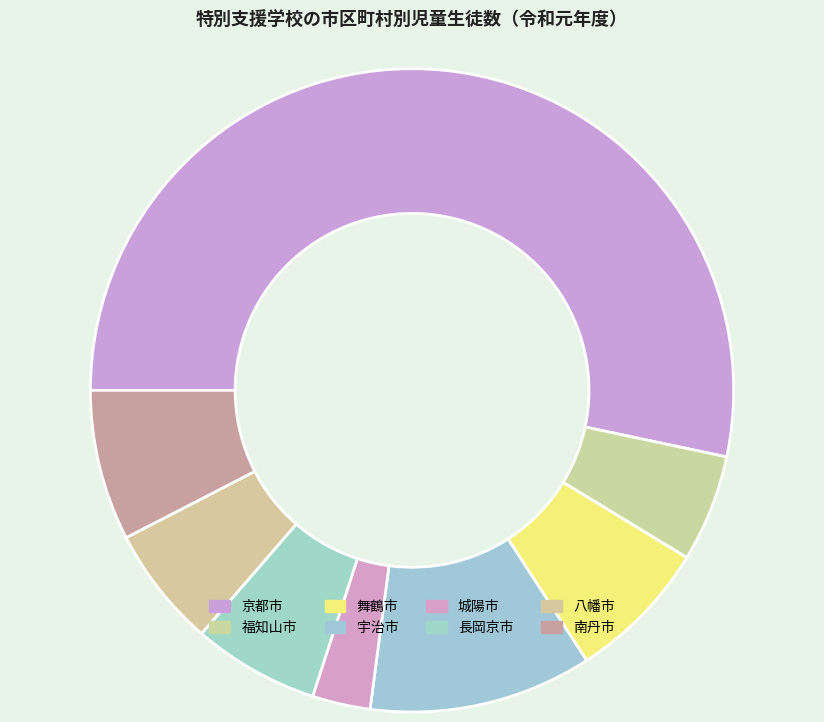

Rank the categories by value from highest to lowest.

京都市, 宇治市, 南丹市, 舞鶴市, 長岡京市, 八幡市, 福知山市, 城陽市